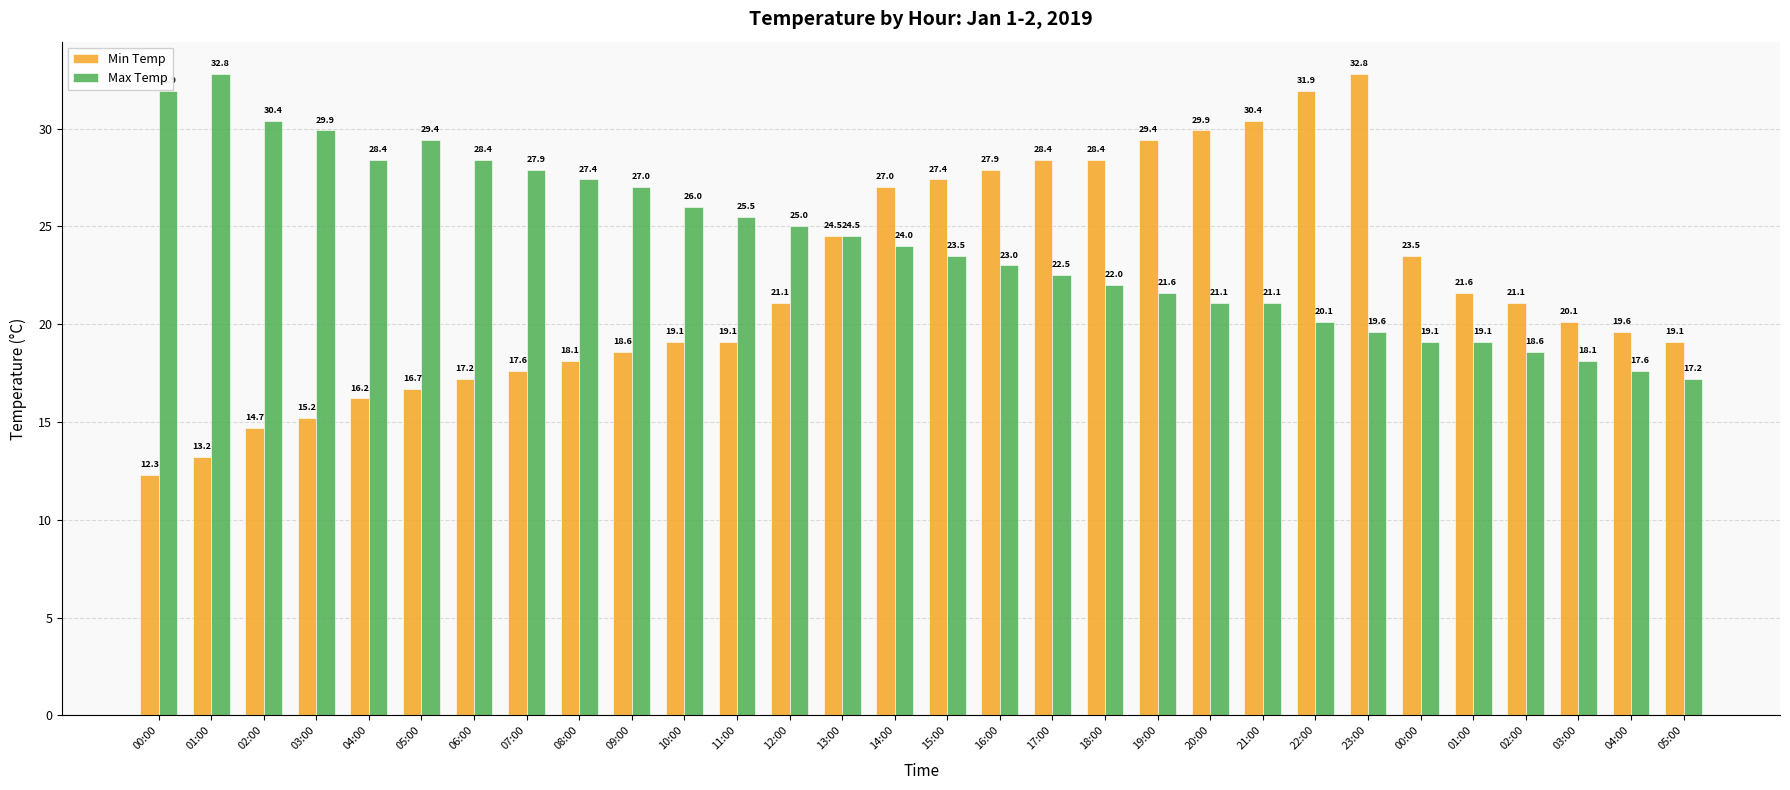

What is the total value across all series at 05:00?

46.1